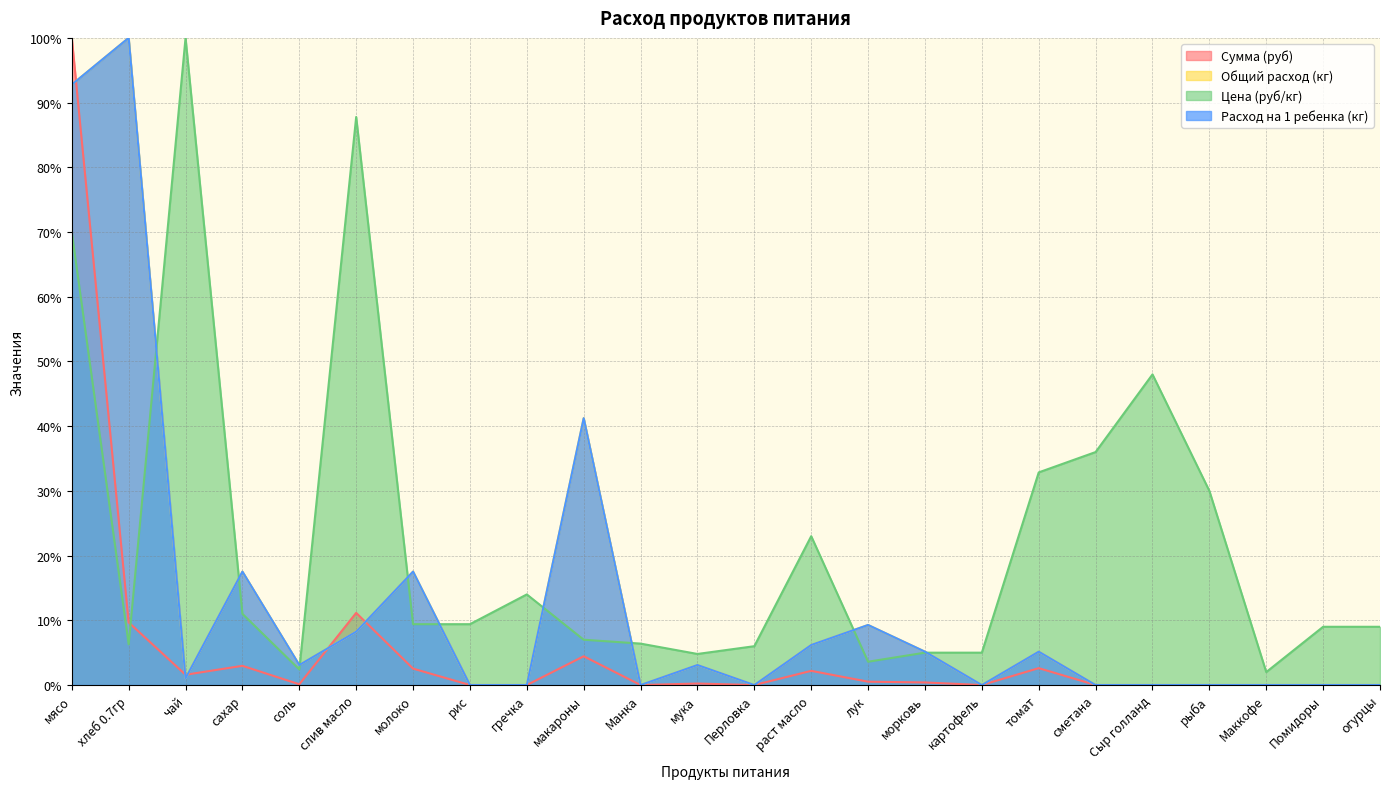

Is it true that Цена (руб/кг) equals 9.0 at огурцы?

True